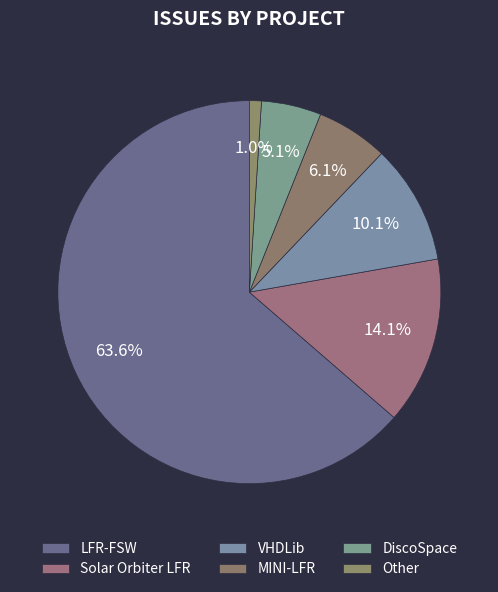

What percentage is the Other slice, to the nearest percent?

1%